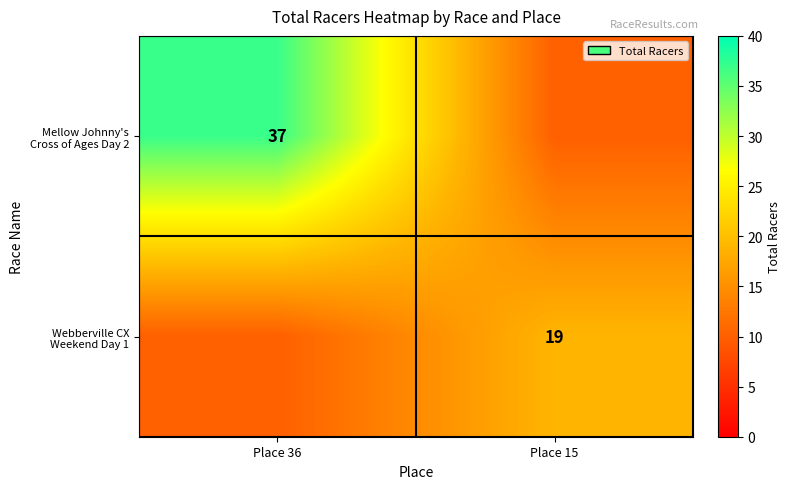

Which series has the largest total across all categories?

Mellow Johnny's Cross of Ages Day 2